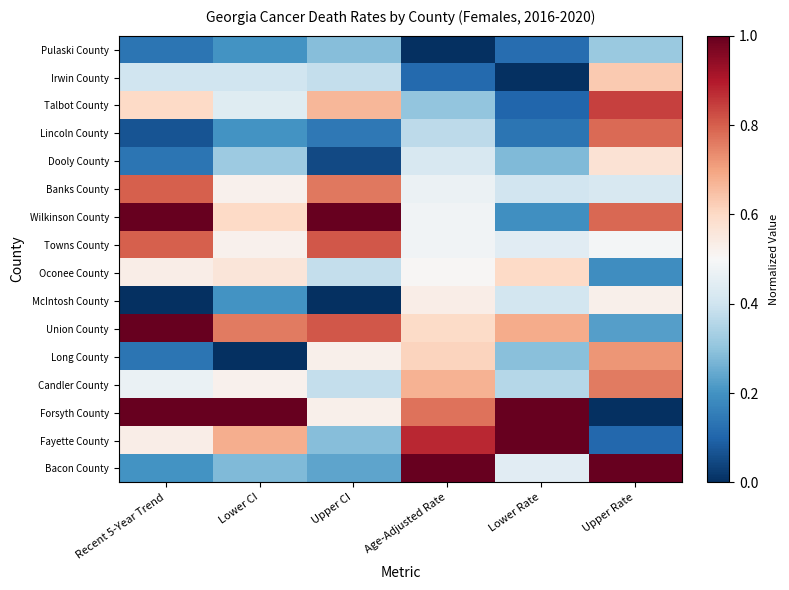

Reading right to left, what are all the values shown in this chart?

Pulaski County: Upper Rate=0.3	Lower Rate=0.1	Age-Adjusted Rate=0.0	Upper CI=0.3	Lower CI=0.2	Recent 5-Year Trend=0.1
Irwin County: Upper Rate=0.6	Lower Rate=0.0	Age-Adjusted Rate=0.1	Upper CI=0.4	Lower CI=0.4	Recent 5-Year Trend=0.4
Talbot County: Upper Rate=0.8	Lower Rate=0.1	Age-Adjusted Rate=0.3	Upper CI=0.7	Lower CI=0.4	Recent 5-Year Trend=0.6
Lincoln County: Upper Rate=0.8	Lower Rate=0.1	Age-Adjusted Rate=0.4	Upper CI=0.1	Lower CI=0.2	Recent 5-Year Trend=0.1
Dooly County: Upper Rate=0.6	Lower Rate=0.3	Age-Adjusted Rate=0.4	Upper CI=0.0	Lower CI=0.3	Recent 5-Year Trend=0.1
Banks County: Upper Rate=0.4	Lower Rate=0.4	Age-Adjusted Rate=0.5	Upper CI=0.8	Lower CI=0.5	Recent 5-Year Trend=0.8
Wilkinson County: Upper Rate=0.8	Lower Rate=0.2	Age-Adjusted Rate=0.5	Upper CI=1.0	Lower CI=0.6	Recent 5-Year Trend=1.0
Towns County: Upper Rate=0.5	Lower Rate=0.4	Age-Adjusted Rate=0.5	Upper CI=0.8	Lower CI=0.5	Recent 5-Year Trend=0.8
Oconee County: Upper Rate=0.2	Lower Rate=0.6	Age-Adjusted Rate=0.5	Upper CI=0.4	Lower CI=0.6	Recent 5-Year Trend=0.5
McIntosh County: Upper Rate=0.5	Lower Rate=0.4	Age-Adjusted Rate=0.5	Upper CI=0.0	Lower CI=0.2	Recent 5-Year Trend=0.0
Union County: Upper Rate=0.2	Lower Rate=0.7	Age-Adjusted Rate=0.6	Upper CI=0.8	Lower CI=0.8	Recent 5-Year Trend=1.0
Long County: Upper Rate=0.7	Lower Rate=0.3	Age-Adjusted Rate=0.6	Upper CI=0.5	Lower CI=0.0	Recent 5-Year Trend=0.1
Candler County: Upper Rate=0.8	Lower Rate=0.4	Age-Adjusted Rate=0.7	Upper CI=0.4	Lower CI=0.5	Recent 5-Year Trend=0.5
Forsyth County: Upper Rate=0.0	Lower Rate=1.0	Age-Adjusted Rate=0.8	Upper CI=0.5	Lower CI=1.0	Recent 5-Year Trend=1.0
Fayette County: Upper Rate=0.1	Lower Rate=1.0	Age-Adjusted Rate=0.9	Upper CI=0.3	Lower CI=0.7	Recent 5-Year Trend=0.5
Bacon County: Upper Rate=1.0	Lower Rate=0.4	Age-Adjusted Rate=1.0	Upper CI=0.2	Lower CI=0.3	Recent 5-Year Trend=0.2